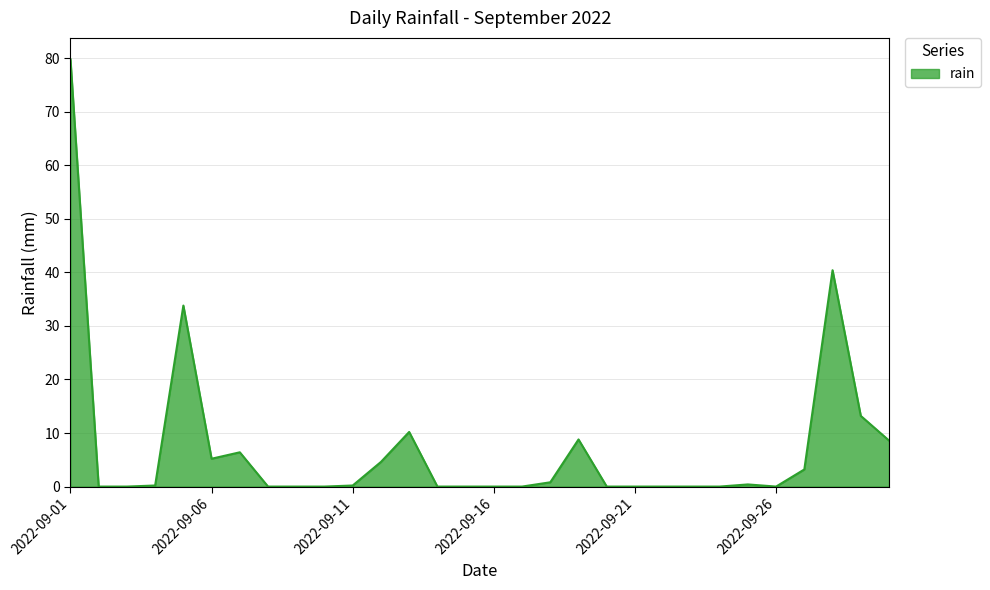

What is the difference between the maximum and minimum values?

79.8